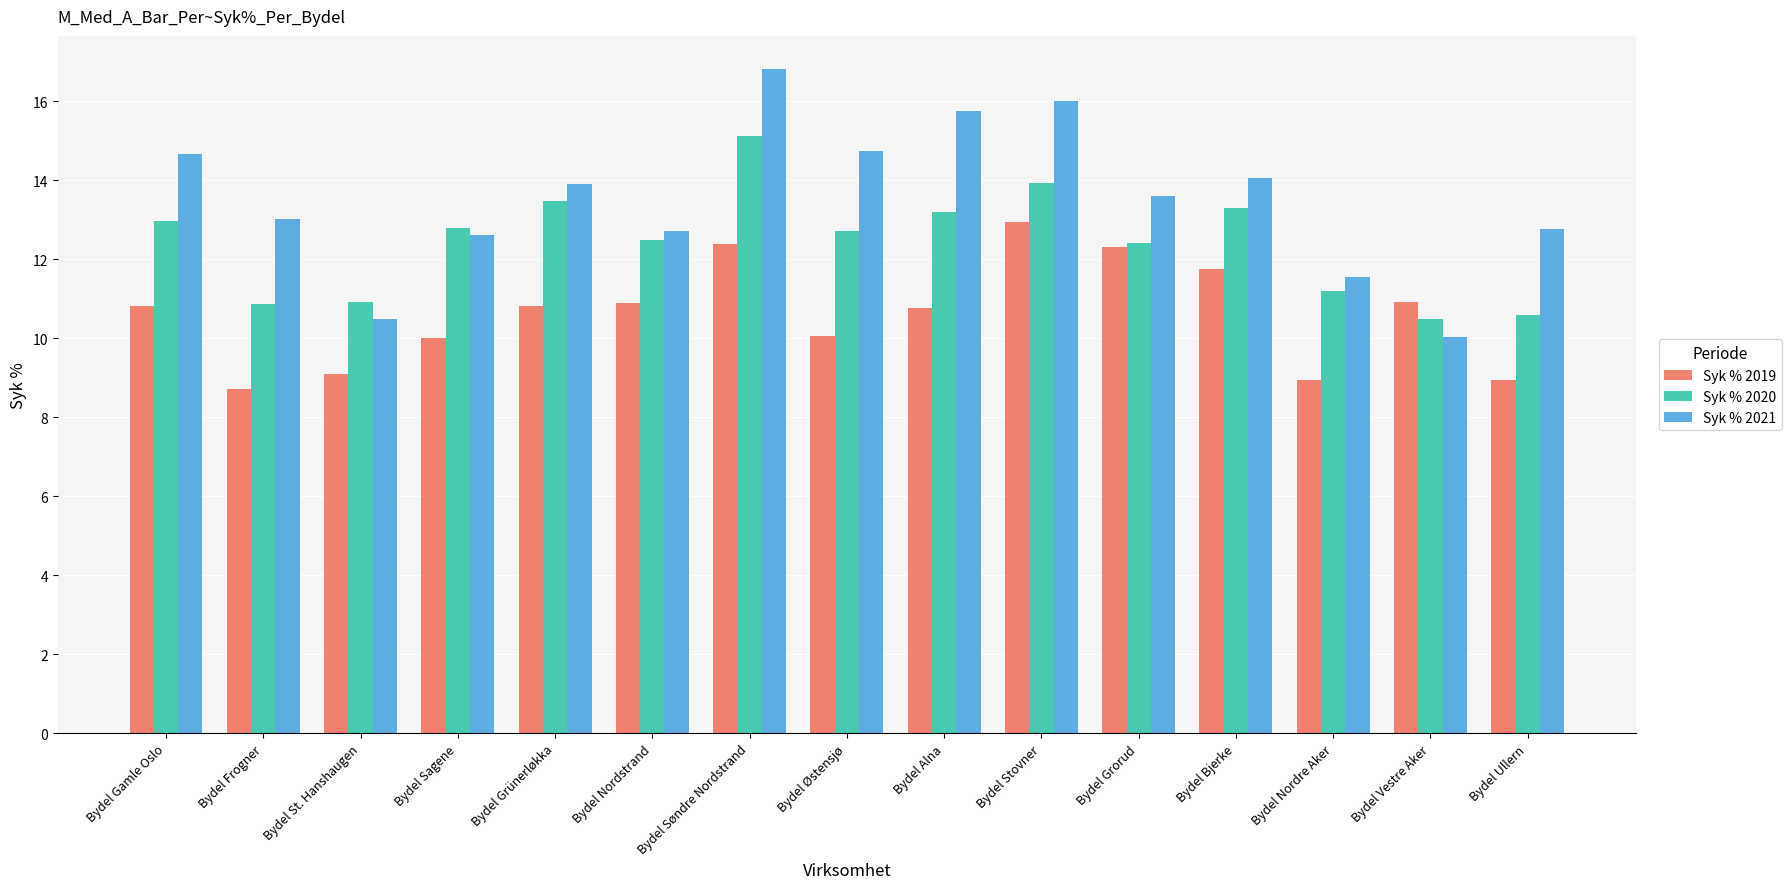

What is the highest value of the Syk % 2021 series?

16.8